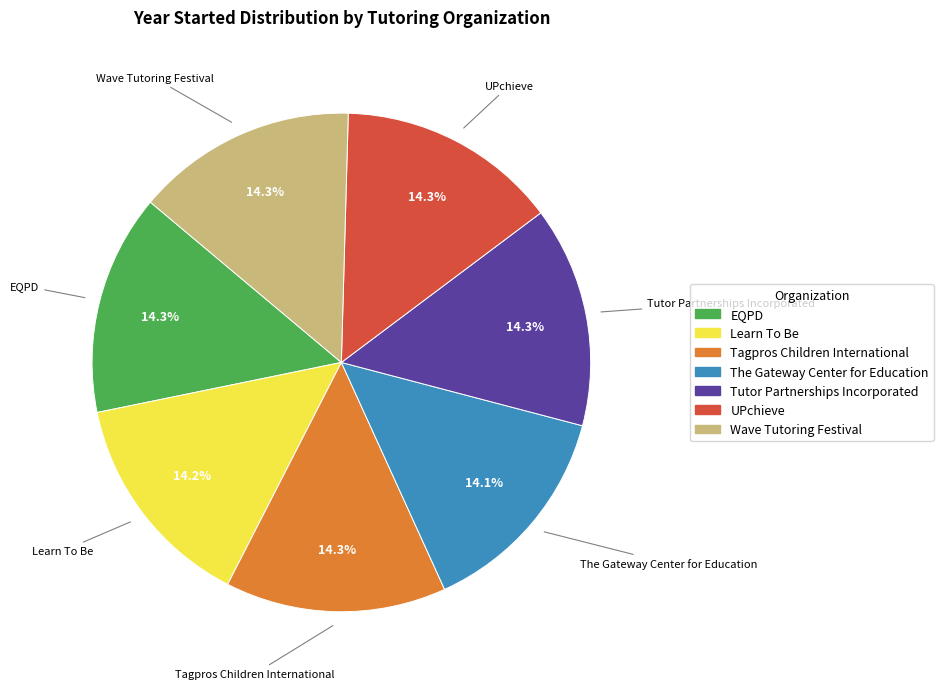

How many segments does this pie chart have?

7